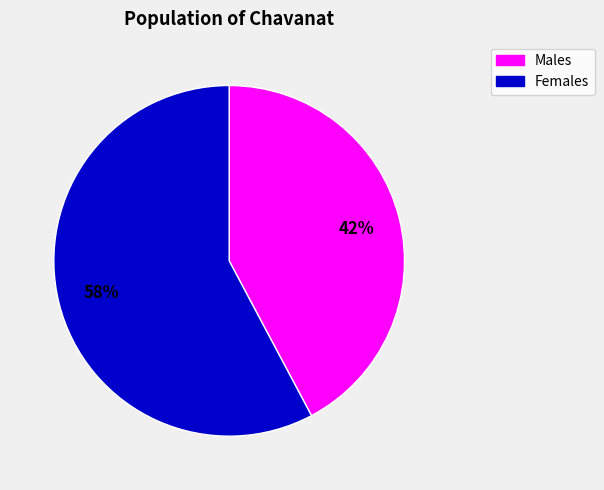

Is there any slice that represents more than half of the pie?

Yes